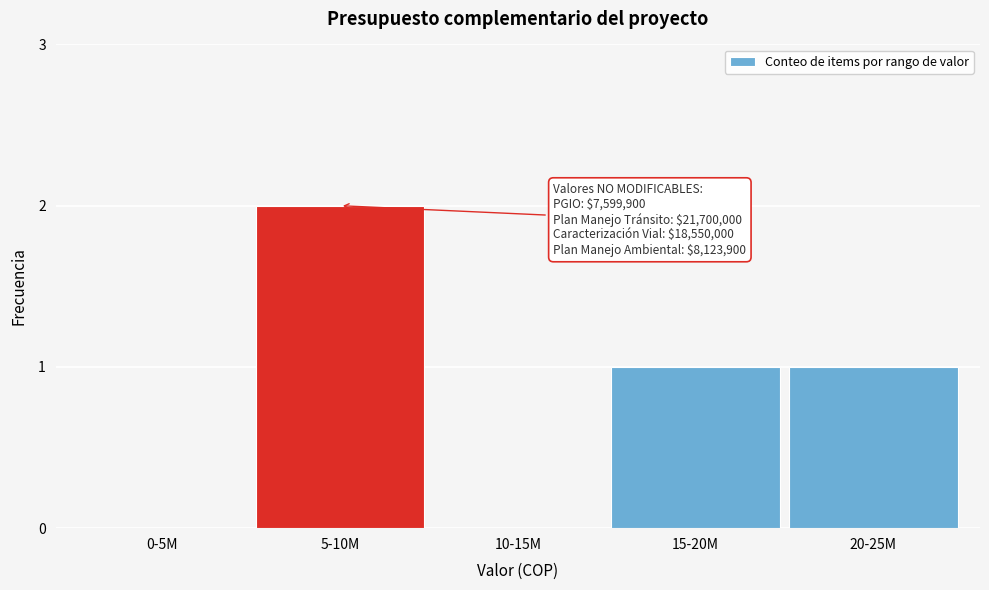

Reading right to left, transcribe all the data shown in this chart.

20-25M=1	15-20M=1	10-15M=0	5-10M=2	0-5M=0